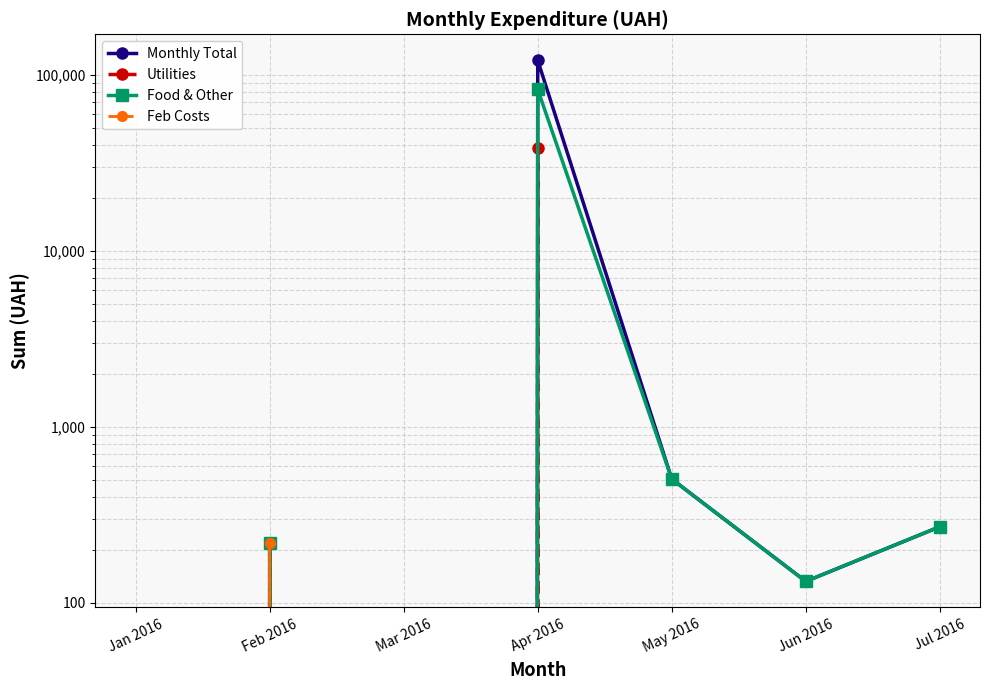

At which category is the sum across all series the highest?

Apr 2016